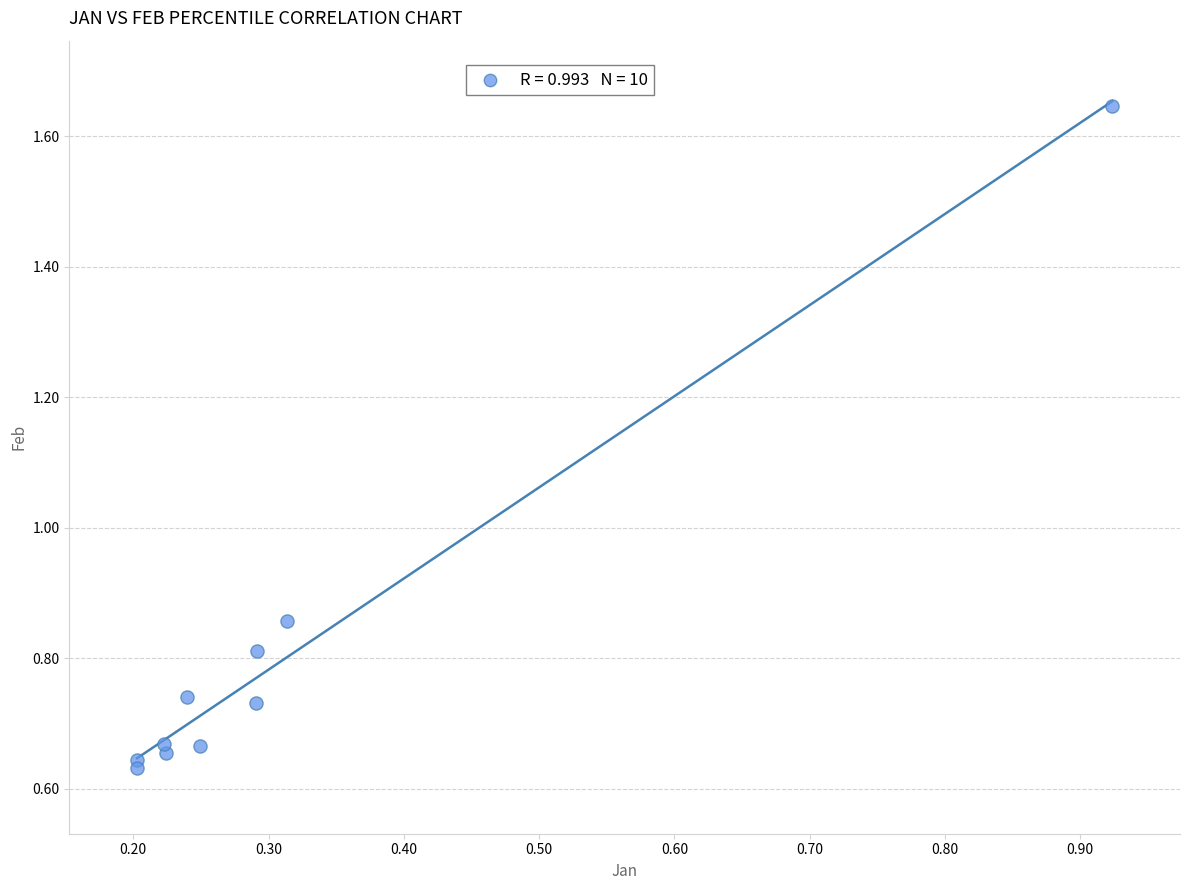

What is the average Y value?

0.8